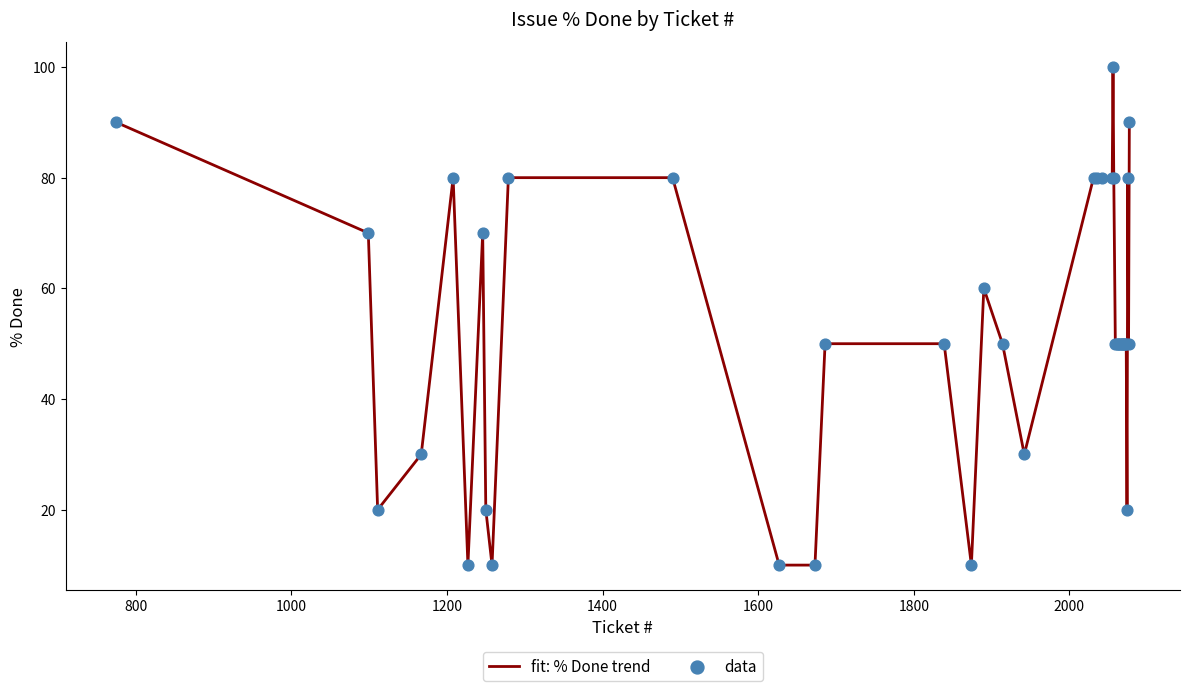

What is the difference between the maximum and minimum values?

90